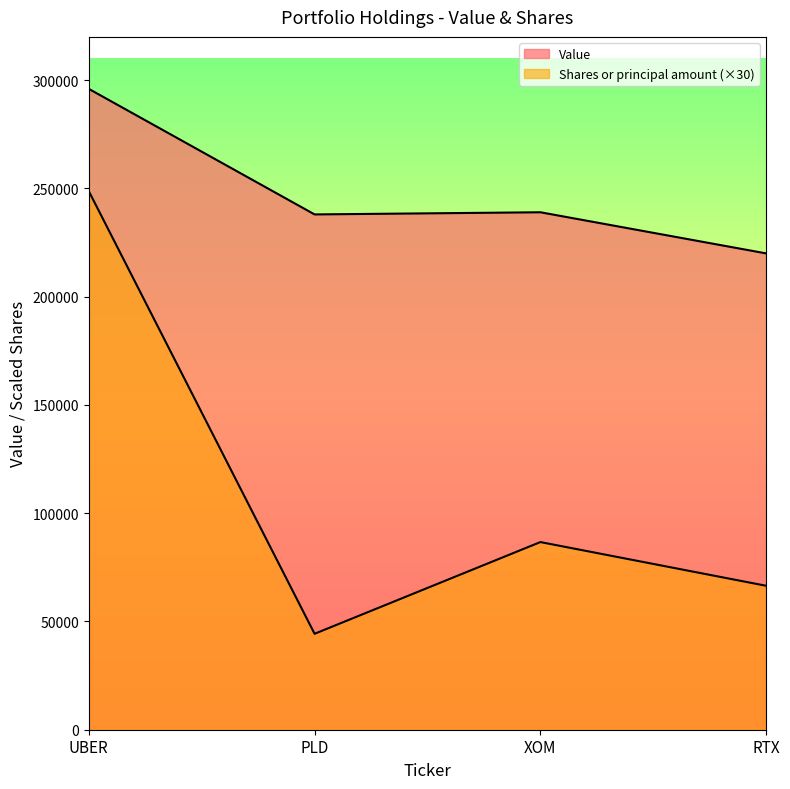

What is the difference between the maximum and minimum values in the Shares or principal amount series?

204450